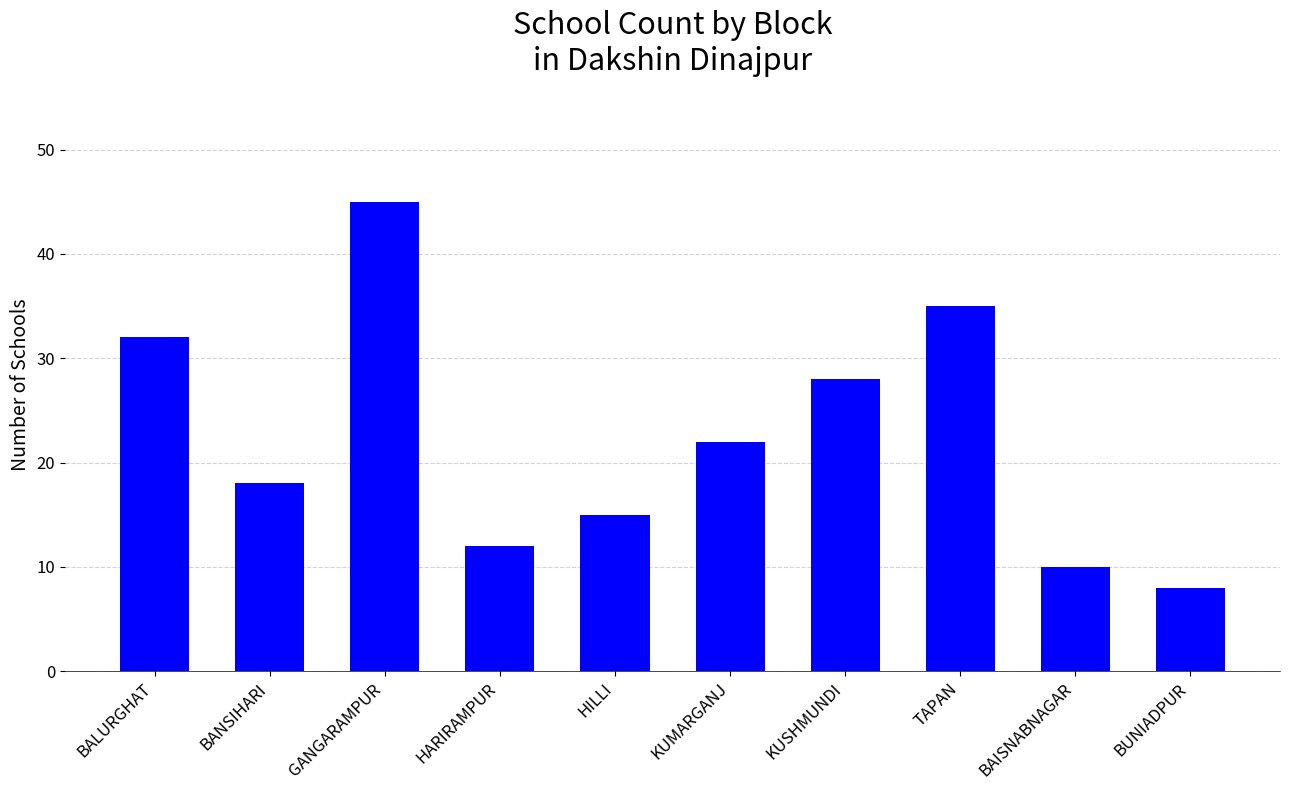

What is the value of the 6th bar from the left?

22